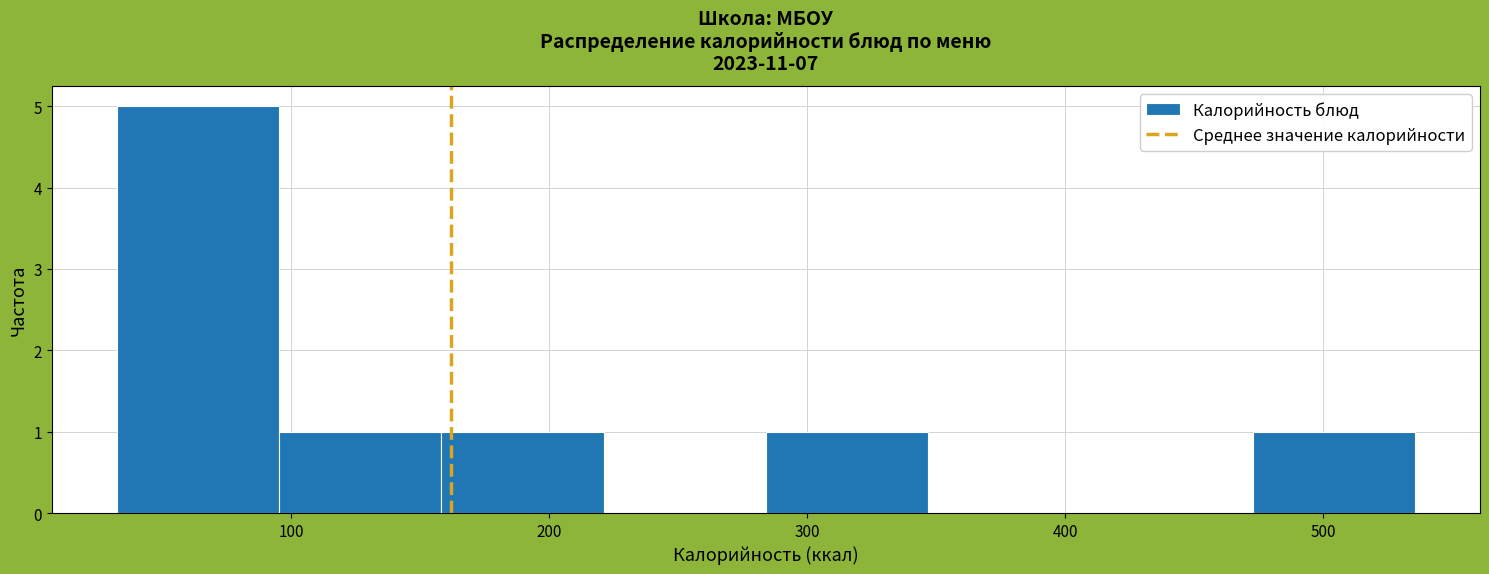

Reading left to right, transcribe this chart: for each bar, give the range it covers on the x-axis and its height. Neither the bar edges nor the heights are printed on the chart, so give them approximately, as read against the axes.

30 to 100: 5
100 to 160: 1
160 to 220: 1
220 to 280: 0
280 to 350: 1
350 to 410: 0
410 to 470: 0
470 to 540: 1